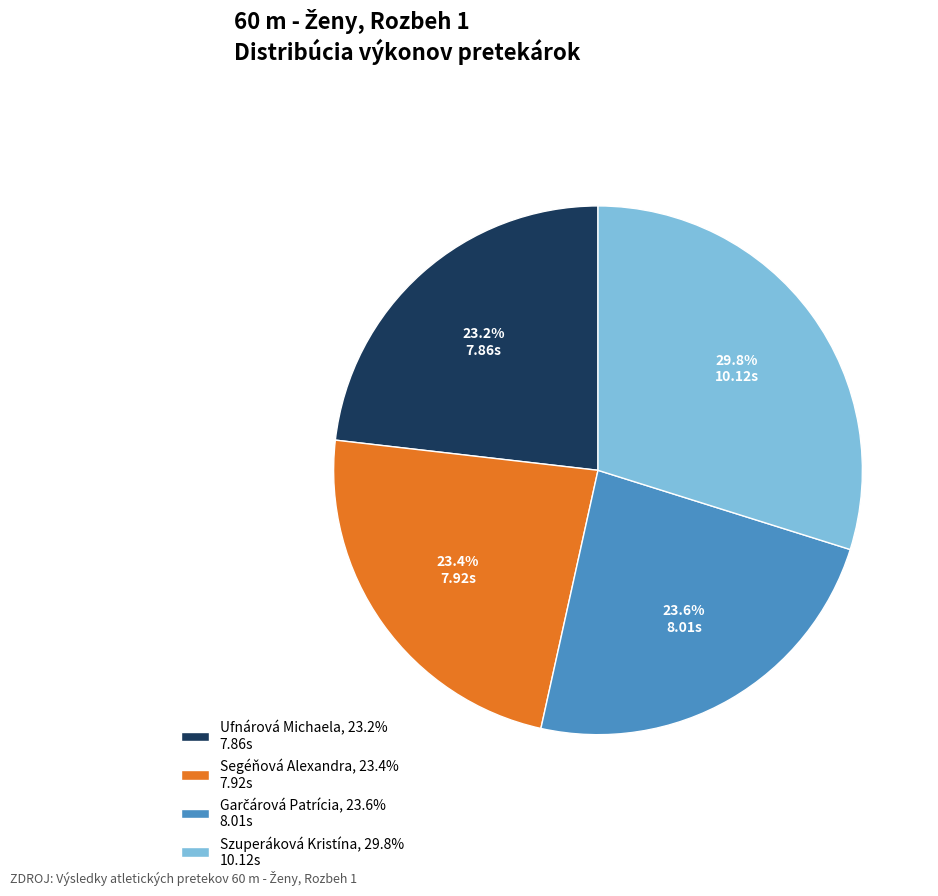

Which category has the biggest portion of the pie?

Szuperáková Kristína